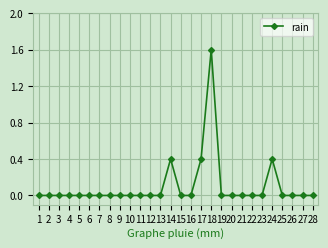

How many distinct data groups are displayed?

1